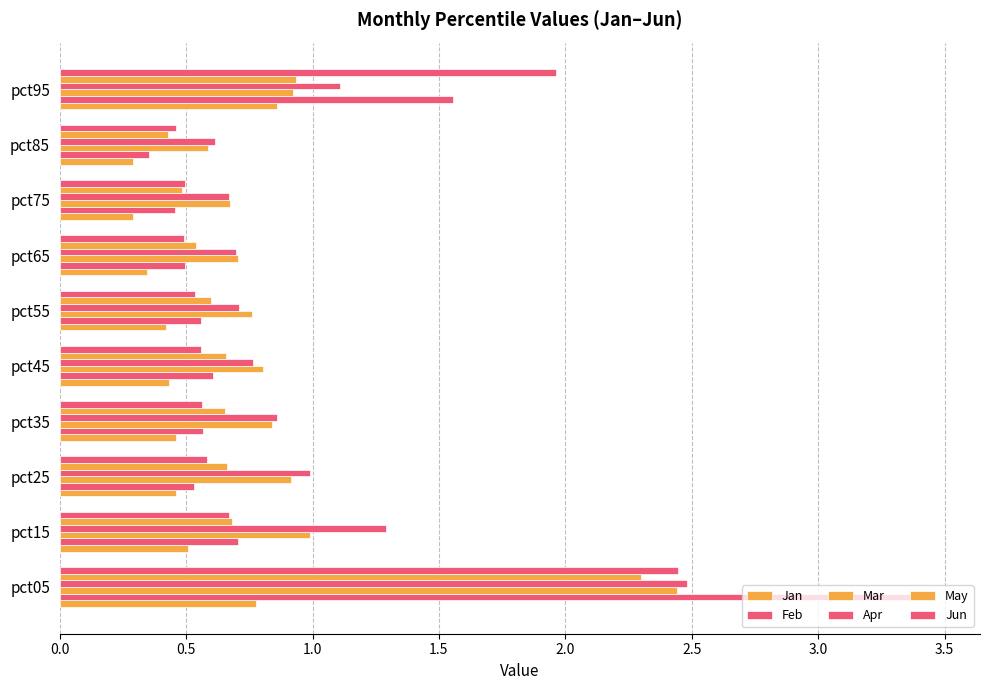

How many categories are shown in the chart?

10